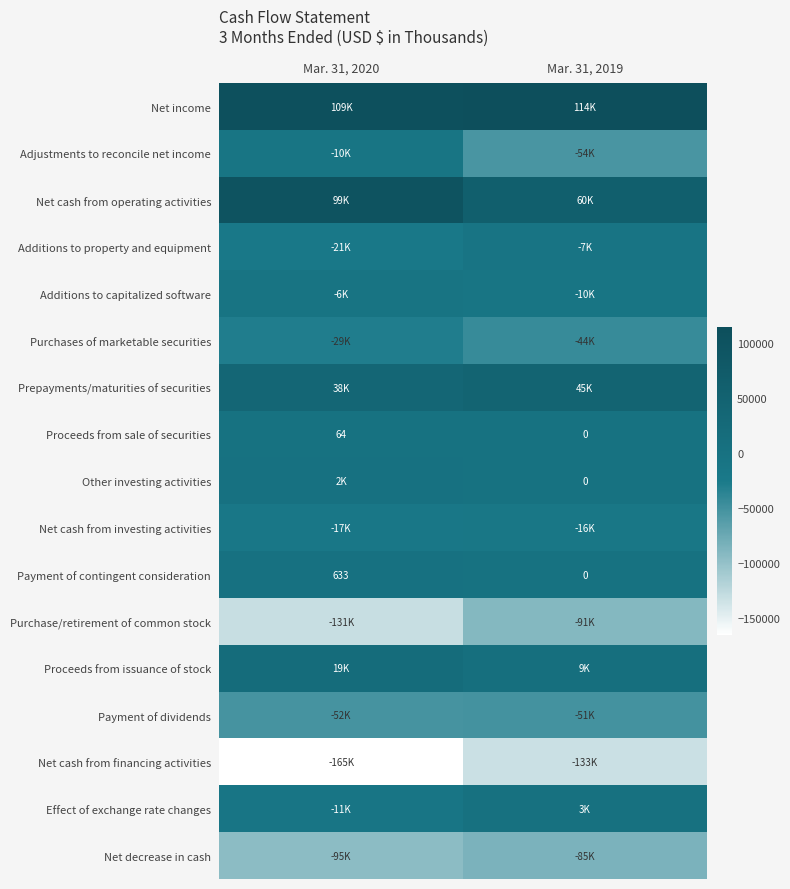

List the labels in order of Payment of contingent consideration value, smallest first.

Mar. 31, 2019, Mar. 31, 2020